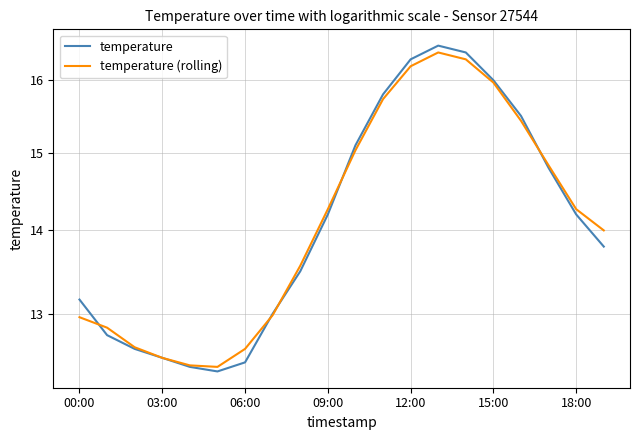

What is the lowest value of the temperature series?

12.3